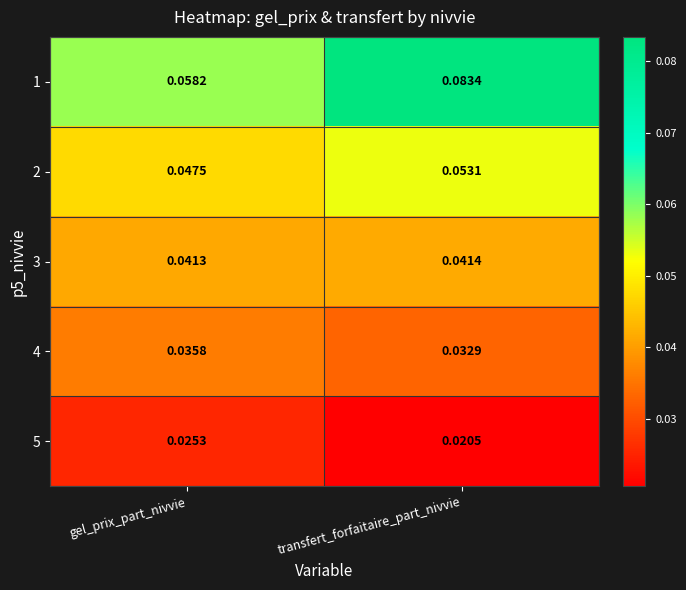

Which category has the lowest value in the 3 series?

gel_prix_part_nivvie